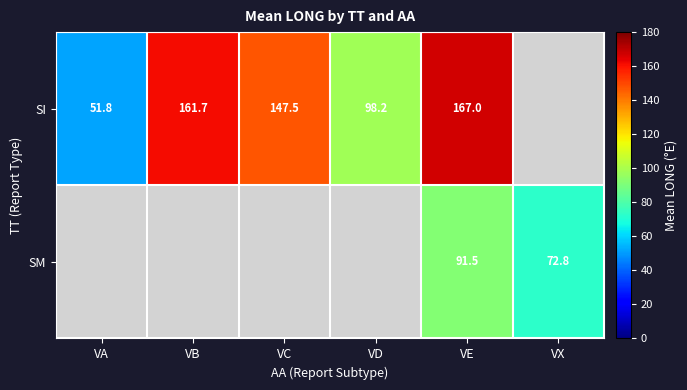

The SM series shows 91.5 at VE. True or false?

True